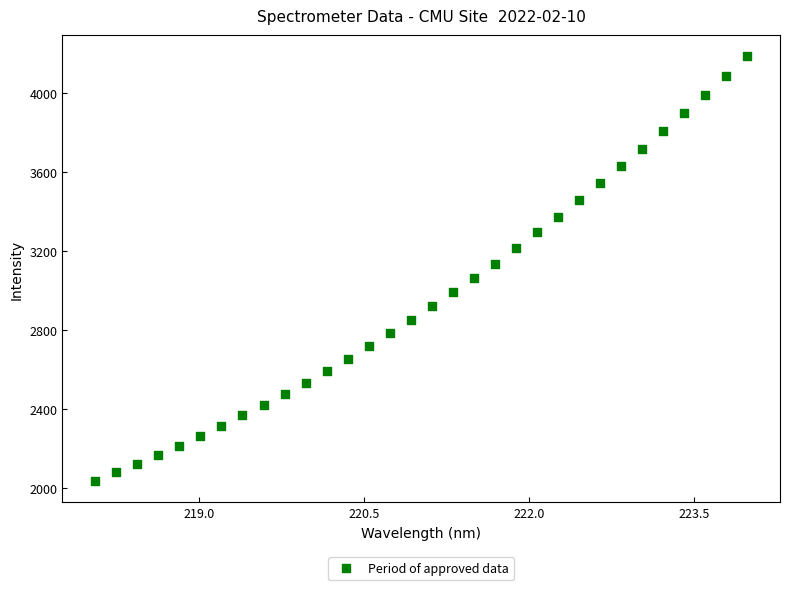

What is the range of X values (max minus min)?

5.9